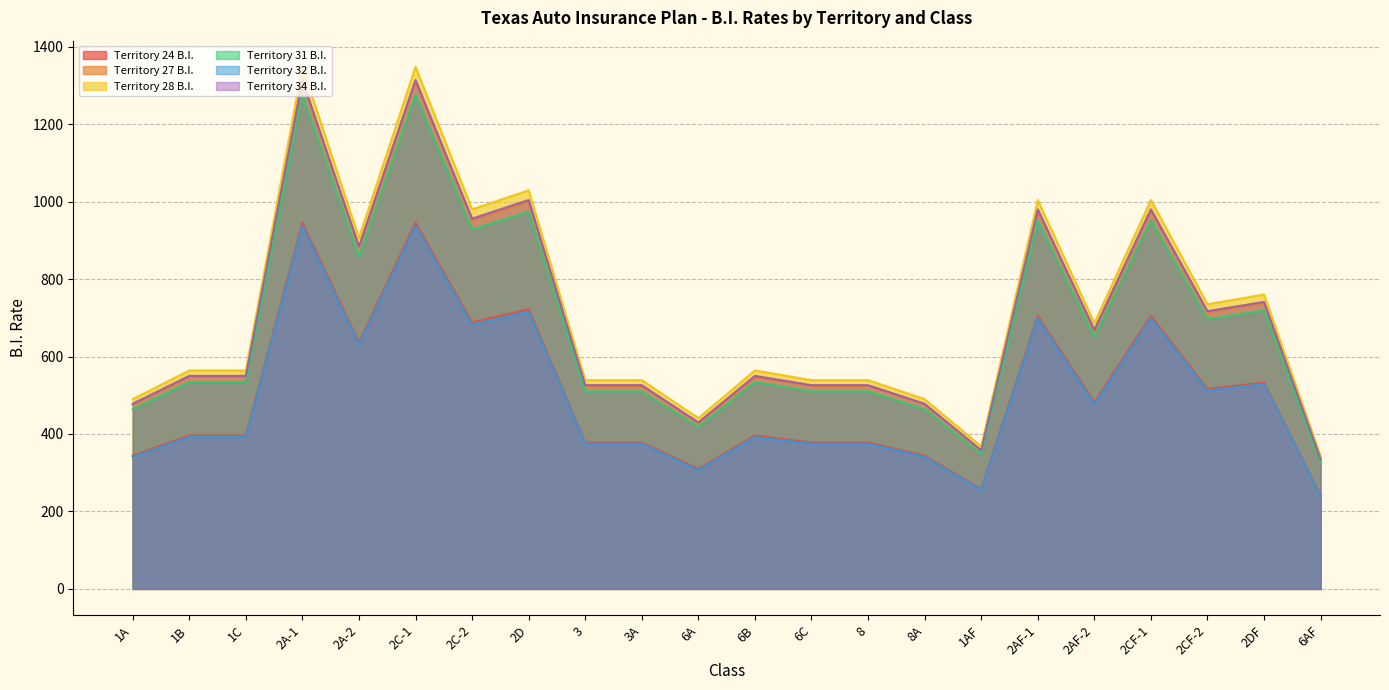

Which series changed the most between 2C-1 and 2C-2?

Territory 28 B.I.